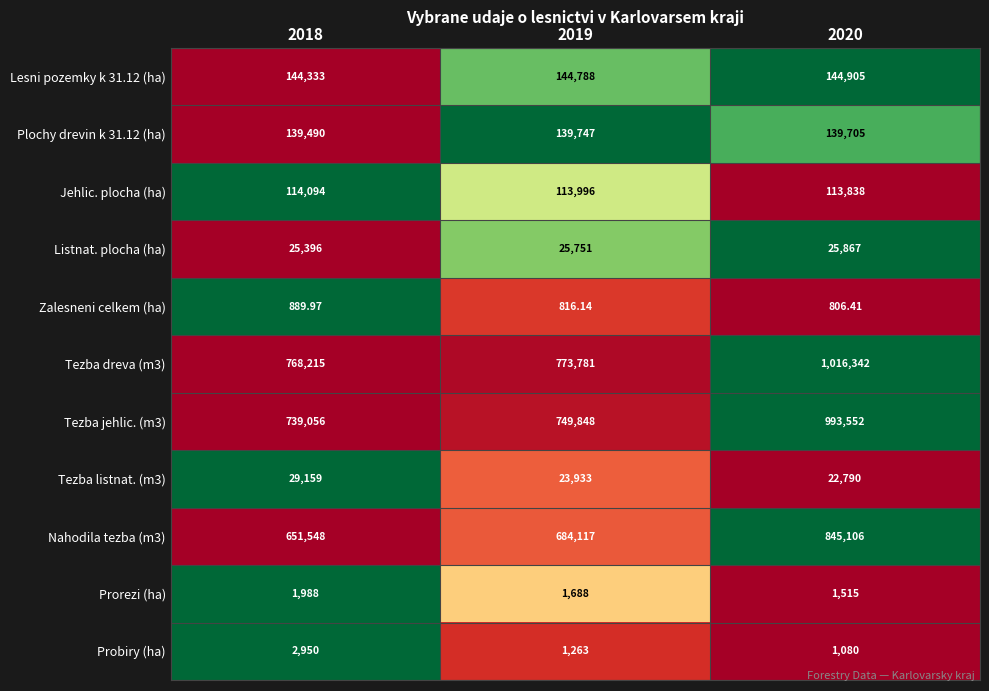

At which category is the sum across all series the highest?

2020